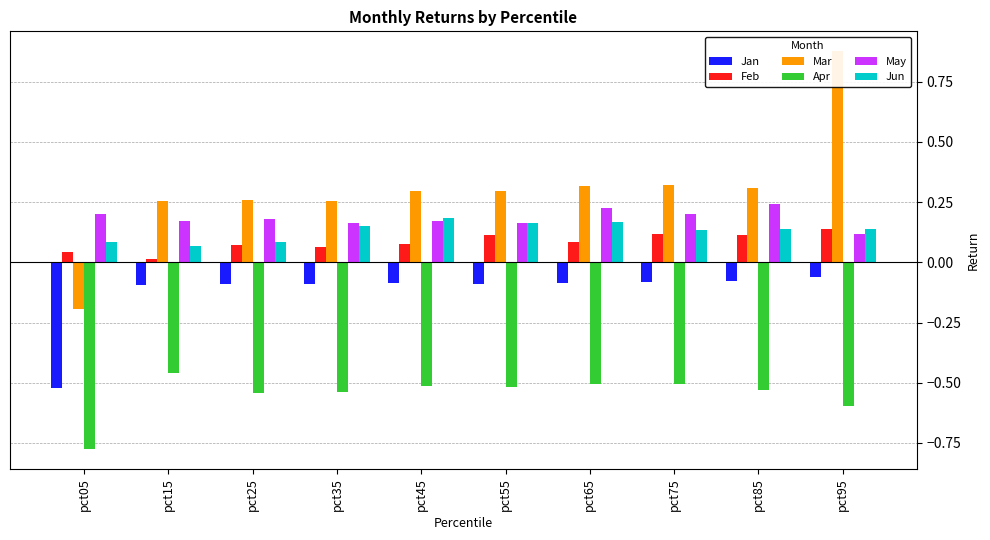

How many values in Mar are above zero?

9